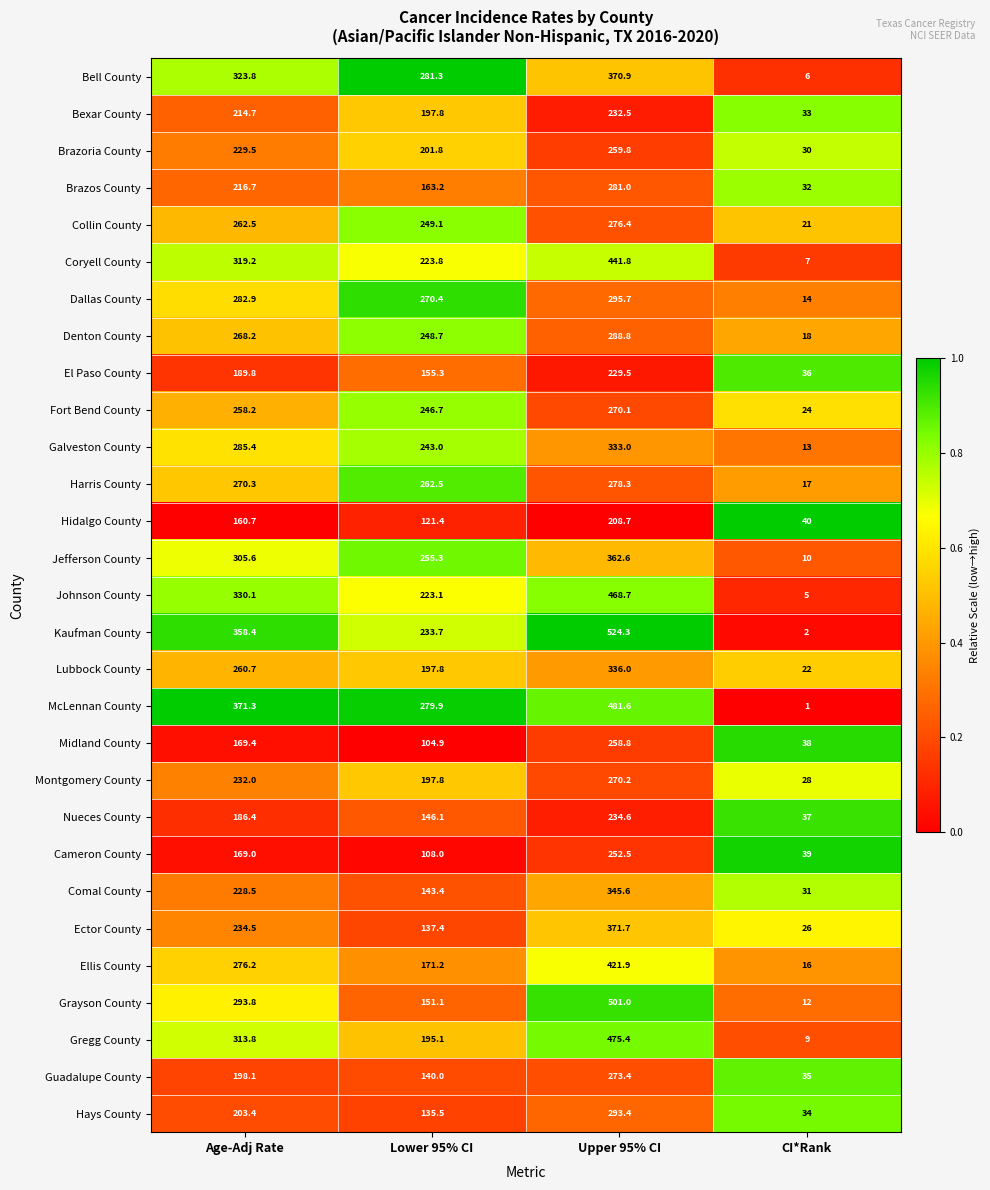

What is the sum of all Guadalupe County values?

646.5